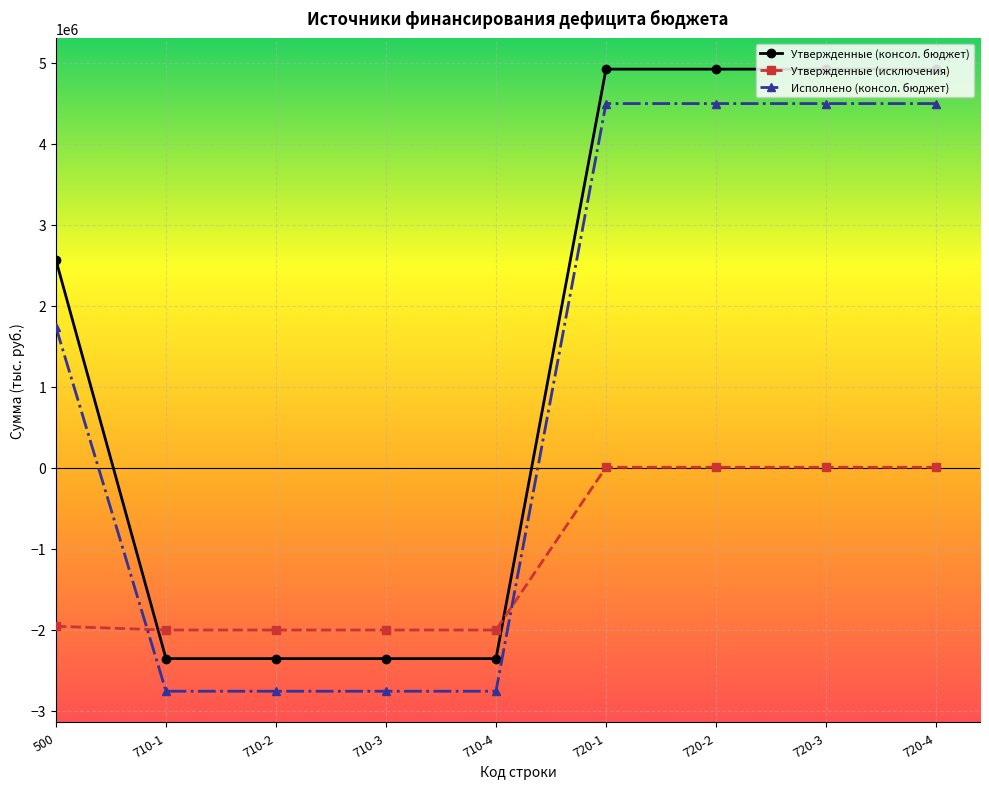

List the series in order of their peak value, lowest first.

Утвержденные (исключения), Исполнено (консол. бюджет), Утвержденные (консол. бюджет)